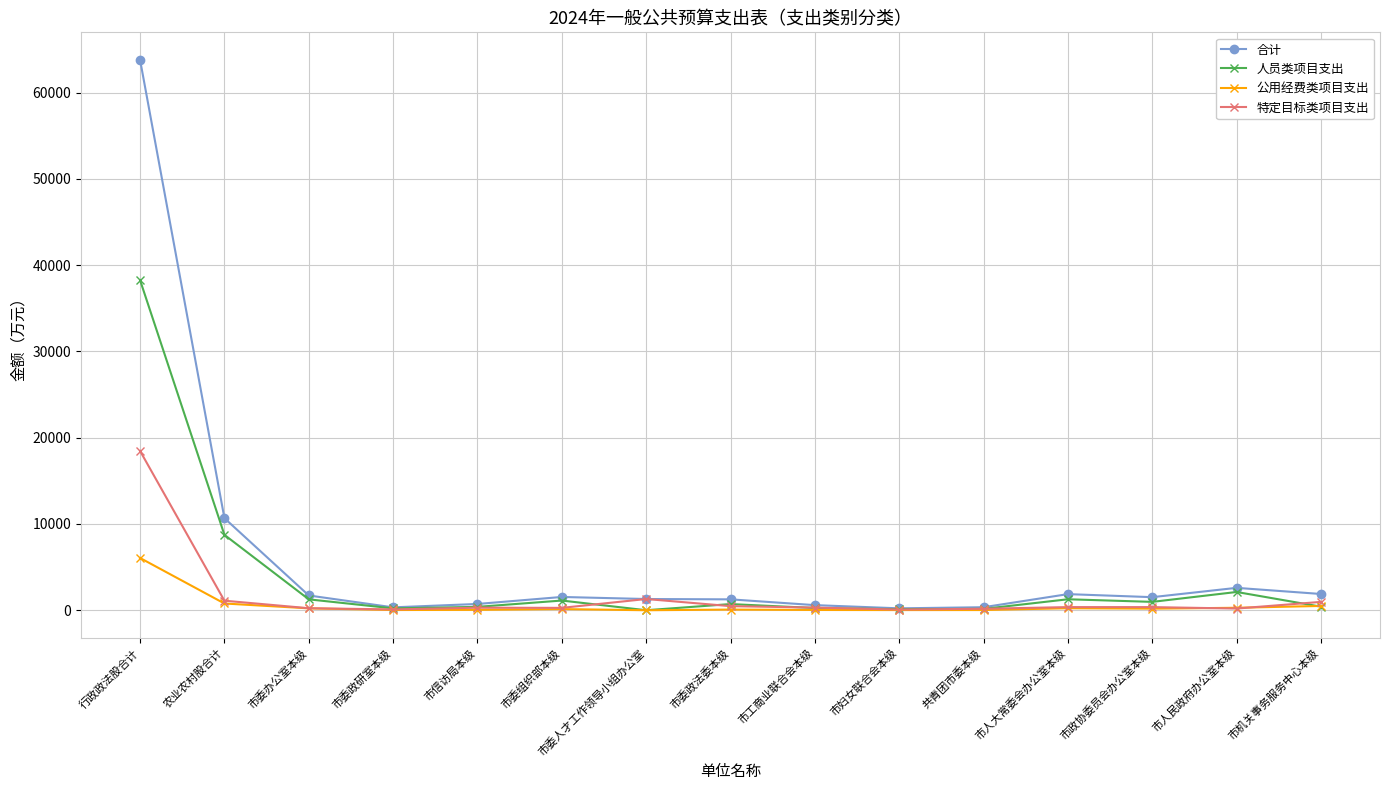

Rank the series by their average value, from highest to lowest.

合计, 人员类项目支出, 特定目标类项目支出, 公用经费类项目支出